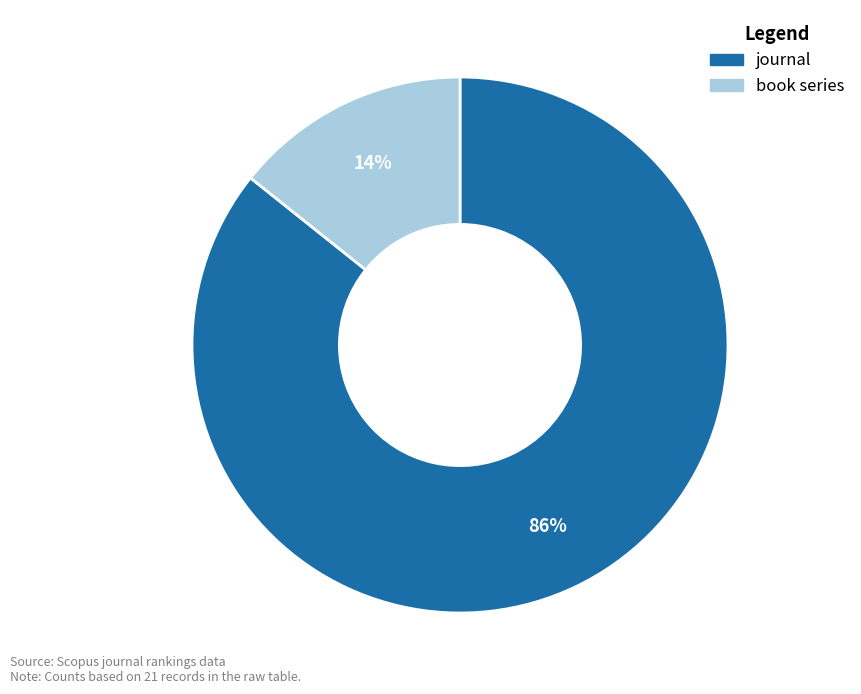

To the nearest percent, what is the average slice percentage?

50%